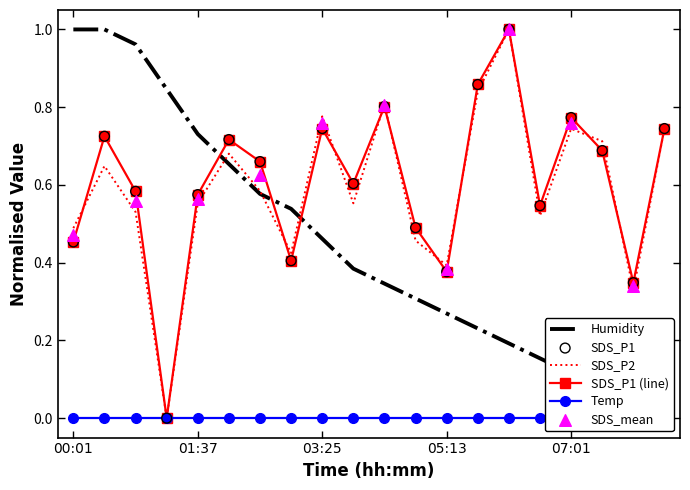

At how many categories does at least one series exceed 0?

20